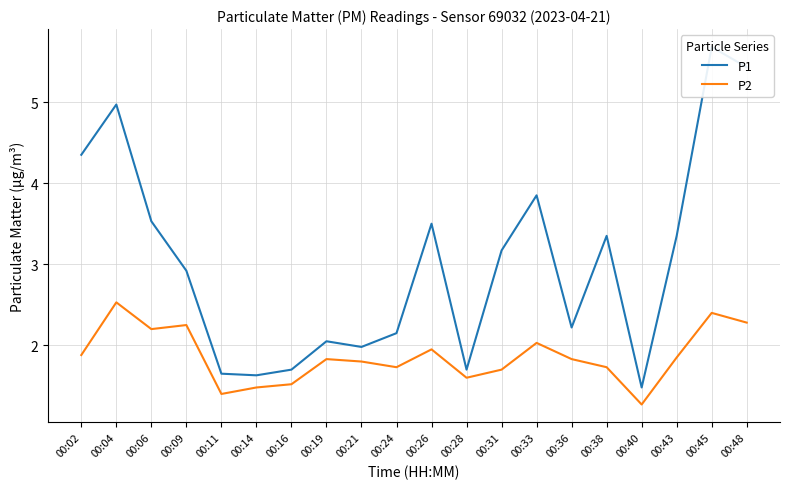

What is the difference between the P2 values at 00:40 and 00:36?

0.6